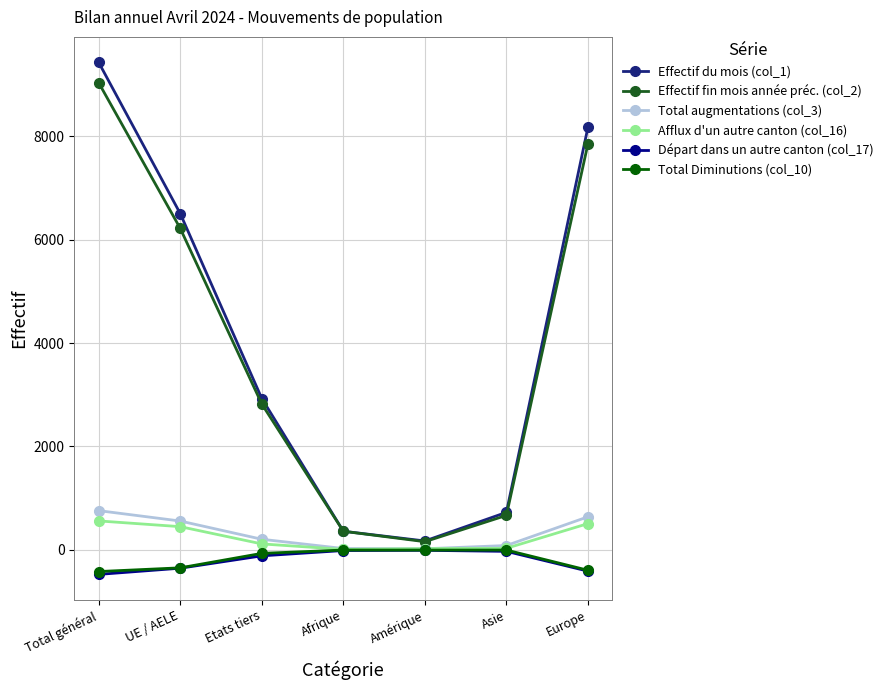

What position from the left is UE / AELE?

2